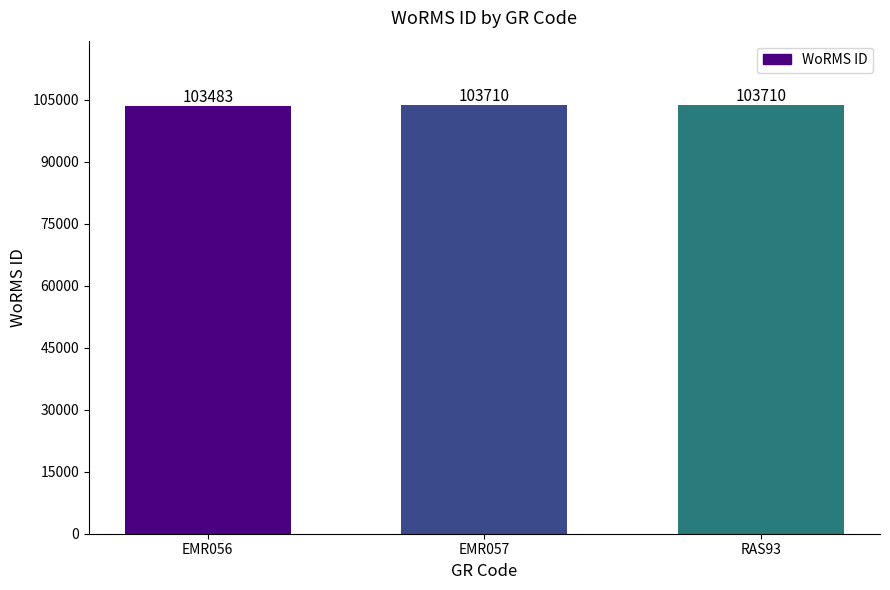

Are the bars horizontal?

No